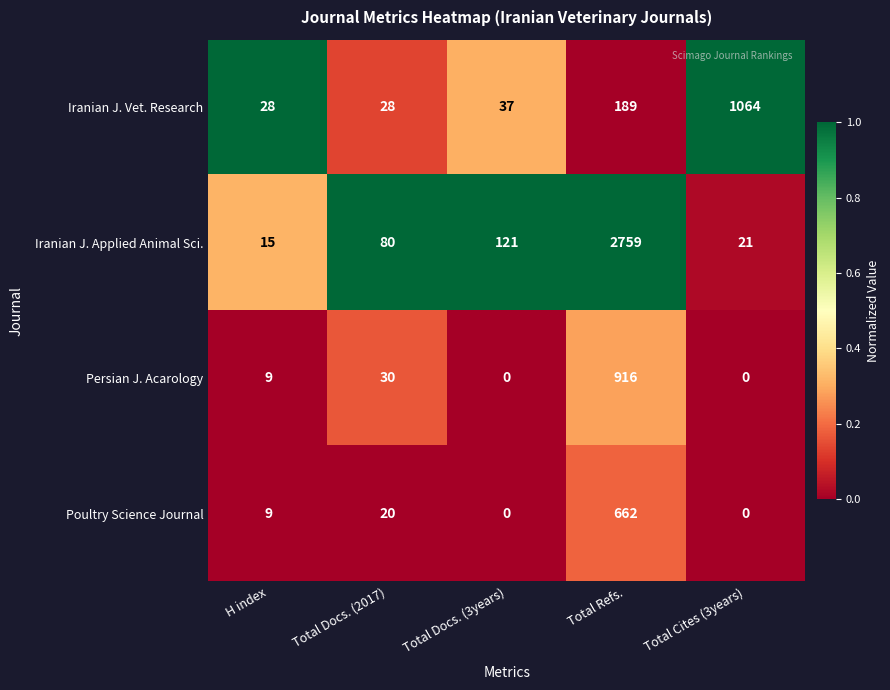

How many categories are shown in the chart?

5